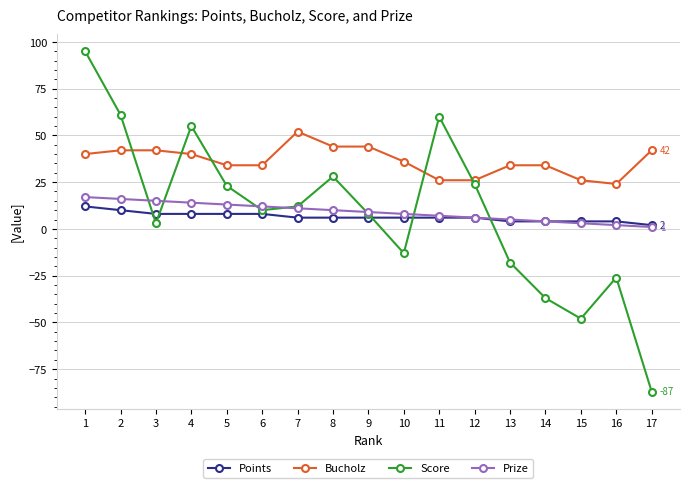

At which label does Points reach its minimum?

17